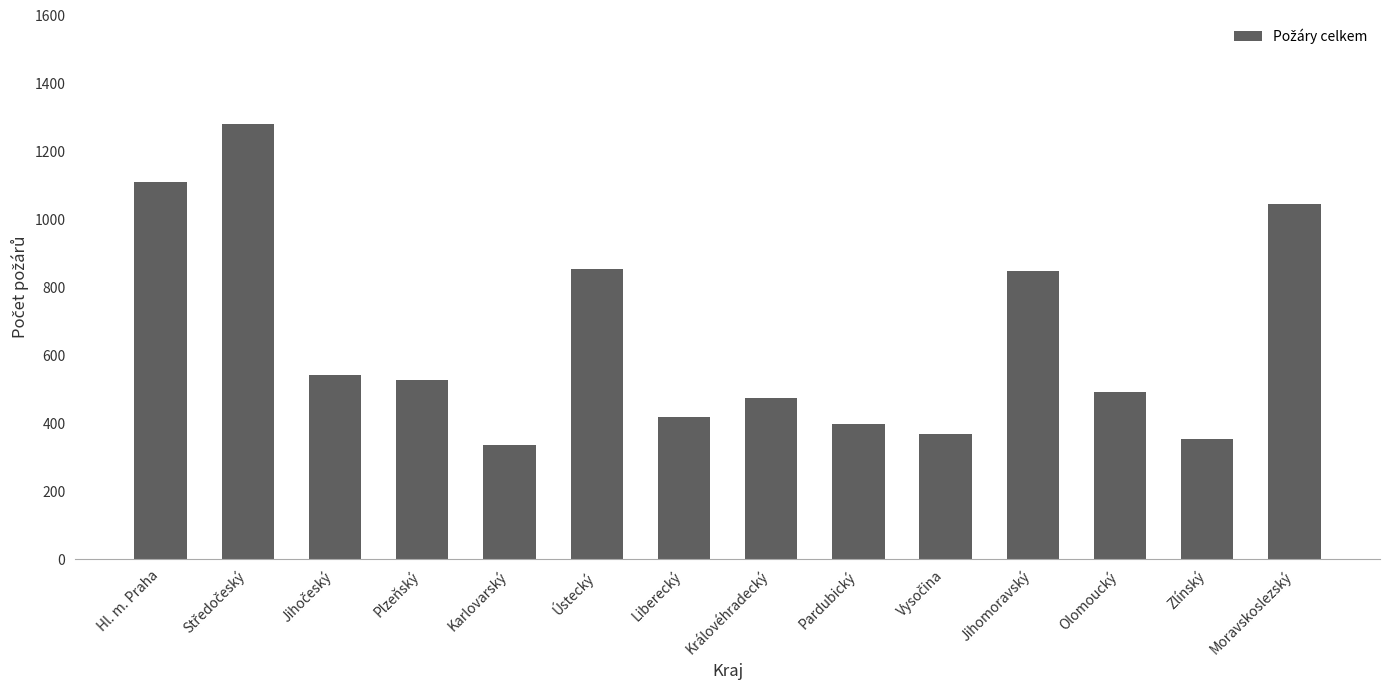

The chart shows a value of 277 at Pardubický. True or false?

False